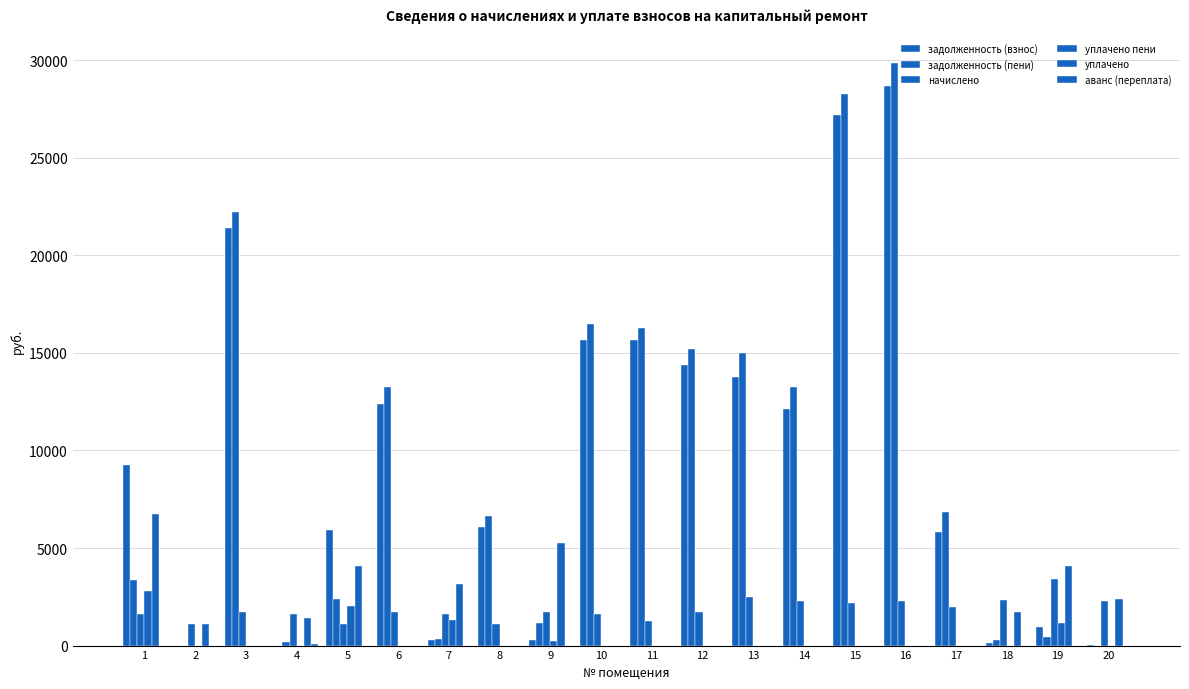

Does the chart contain stacked bars?

No